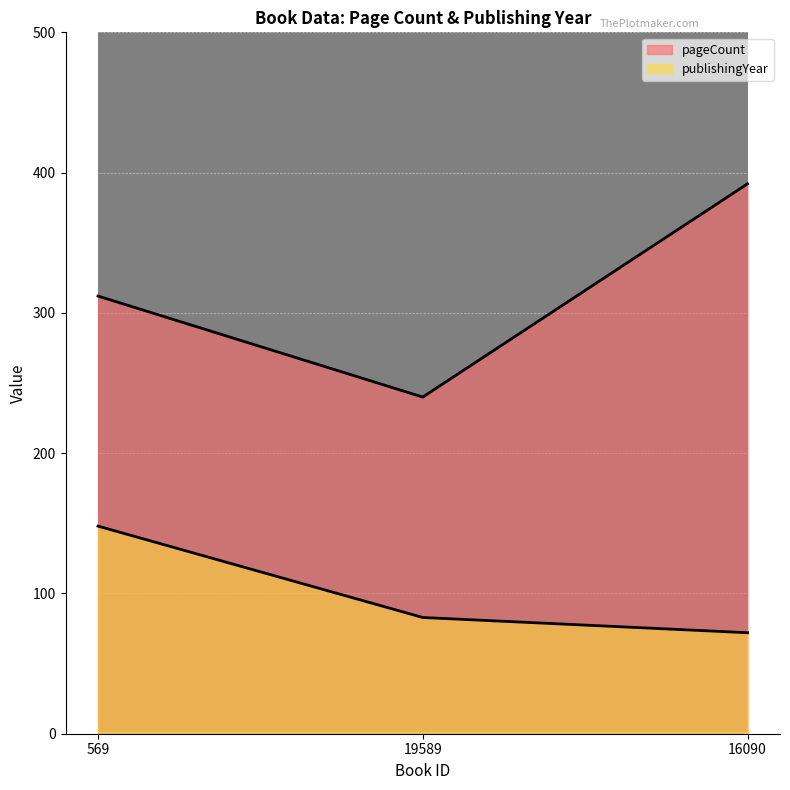

How many lines are shown in the chart?

2